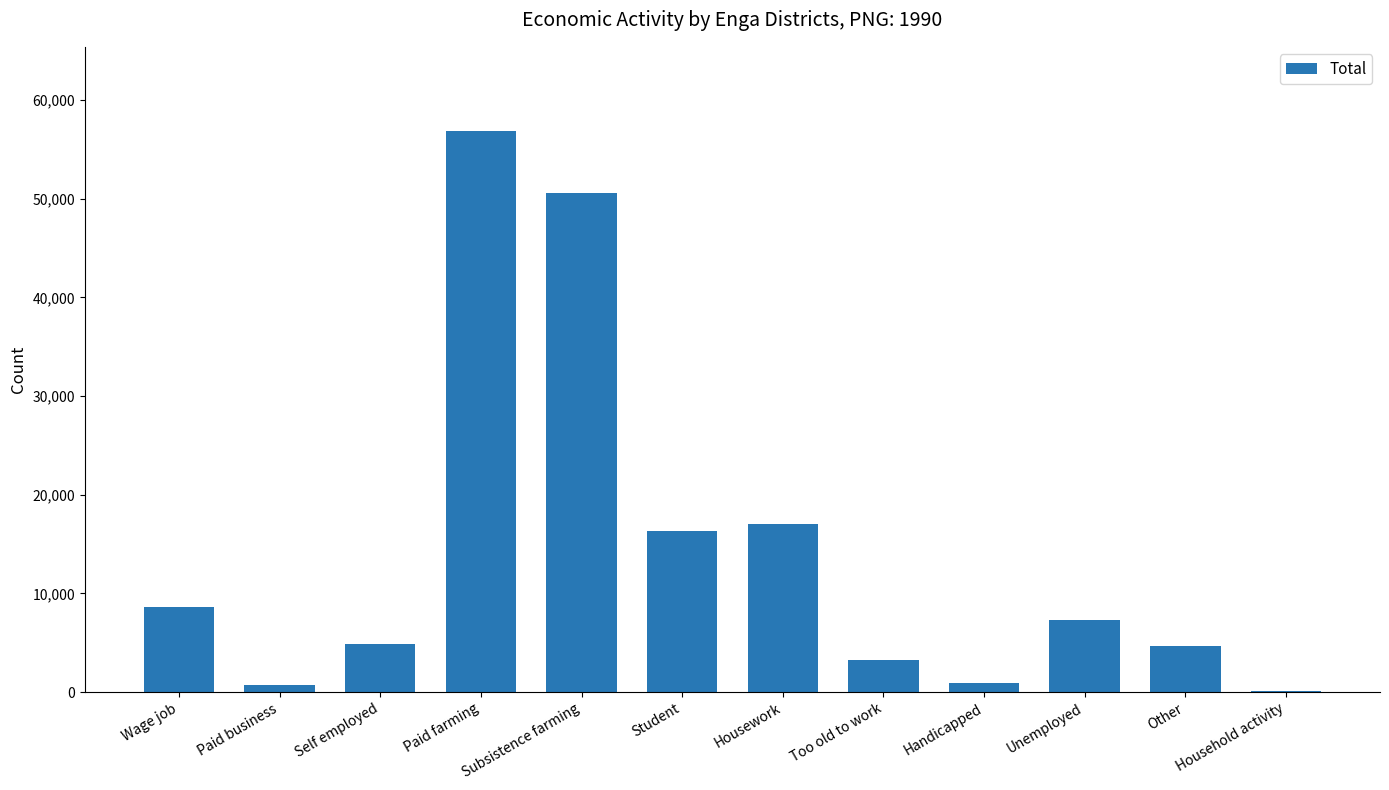

What is the sum of the values at Housework and Subsistence farming?

67589